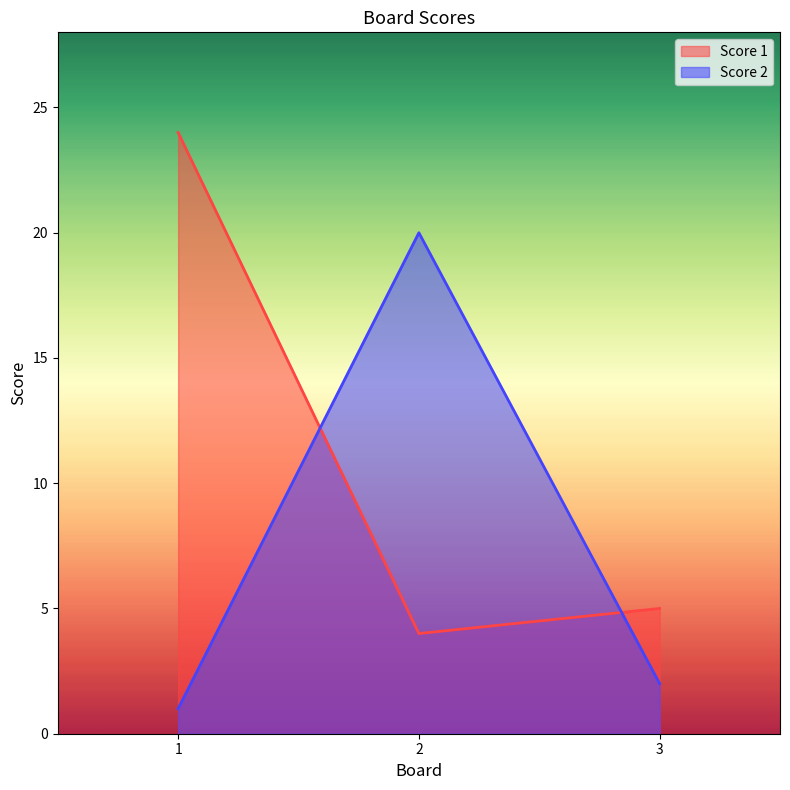

At how many categories does at least one series exceed 15?

2